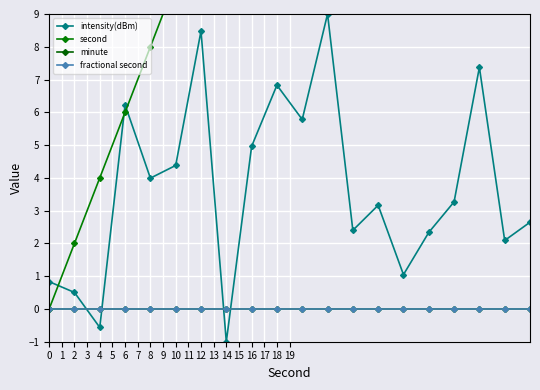

True or false: second and minute cross at least once.

False